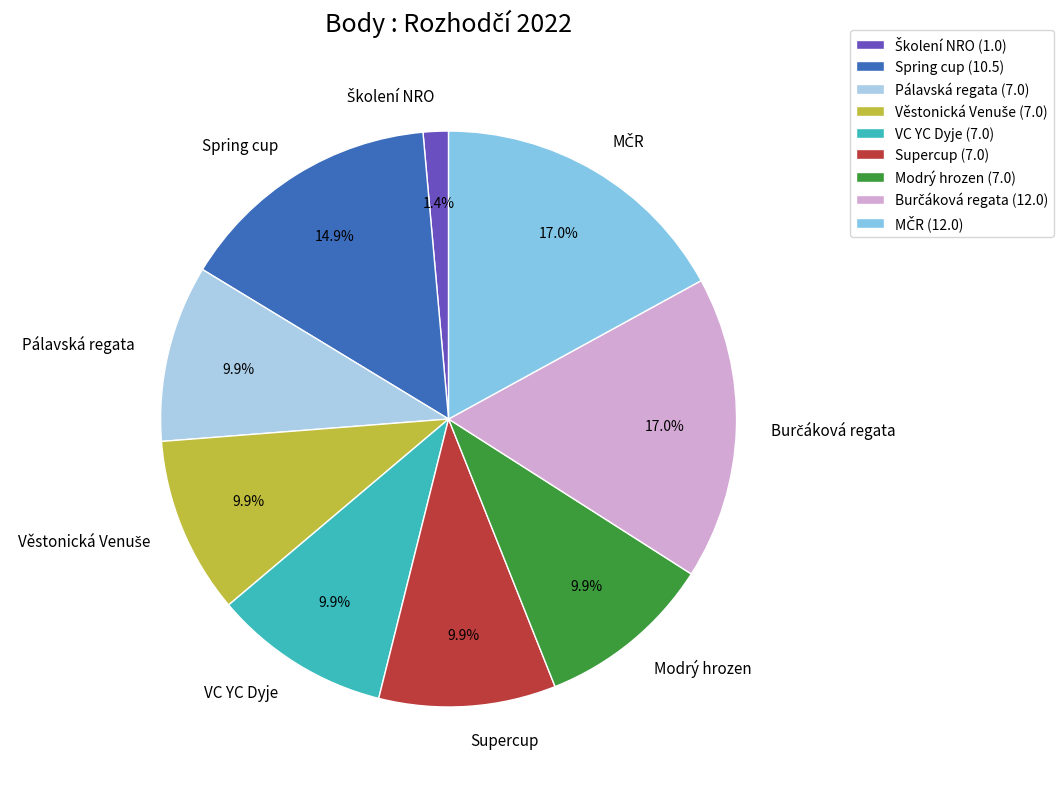

To the nearest percent, what is the average slice percentage?

11%